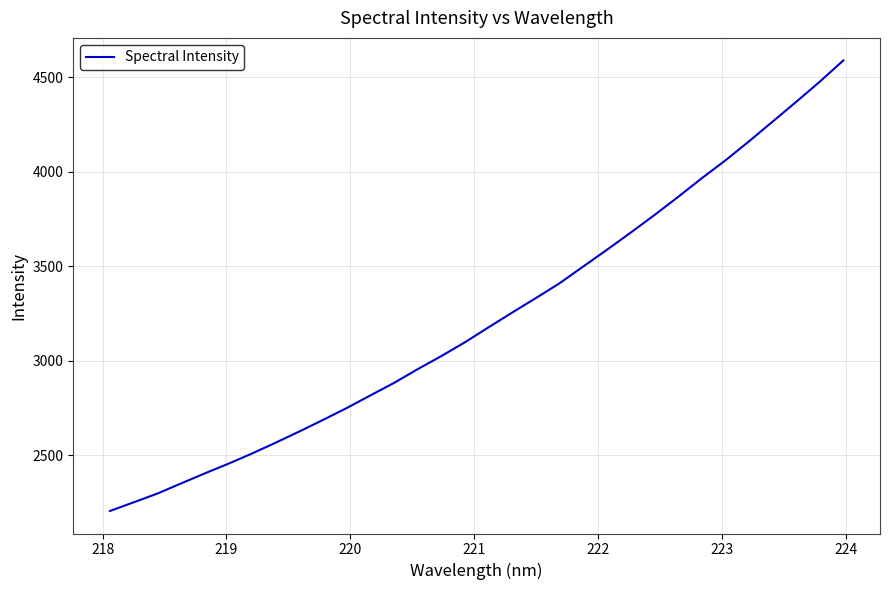

What is the difference between the second highest and second lowest values?

2225.9